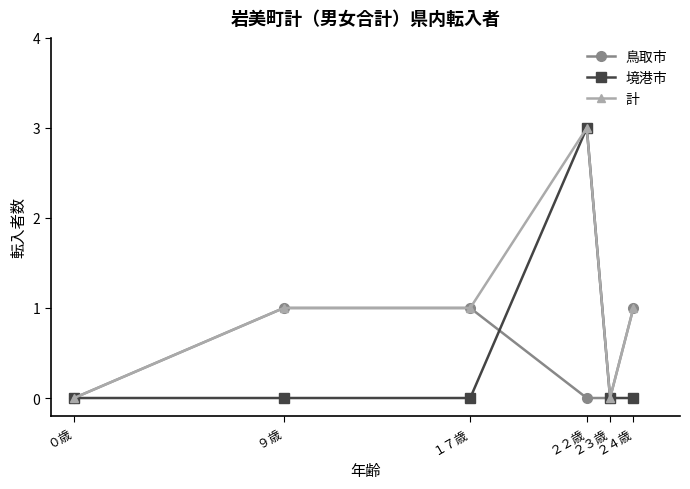

Reading left to right, list all the values displayed in this chart.

鳥取市: ０歳=0	９歳=1	１７歳=1	２２歳=0	２３歳=0	２４歳=1
境港市: ０歳=0	９歳=0	１７歳=0	２２歳=3	２３歳=0	２４歳=0
計: ０歳=0	９歳=1	１７歳=1	２２歳=3	２３歳=0	２４歳=1